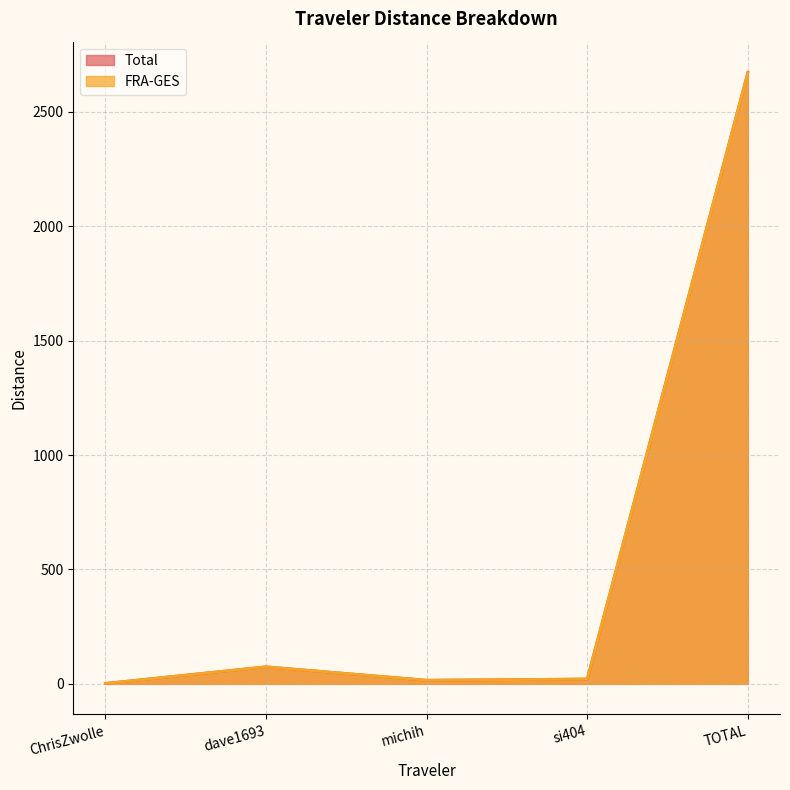

Which series has the largest total across all categories?

Total